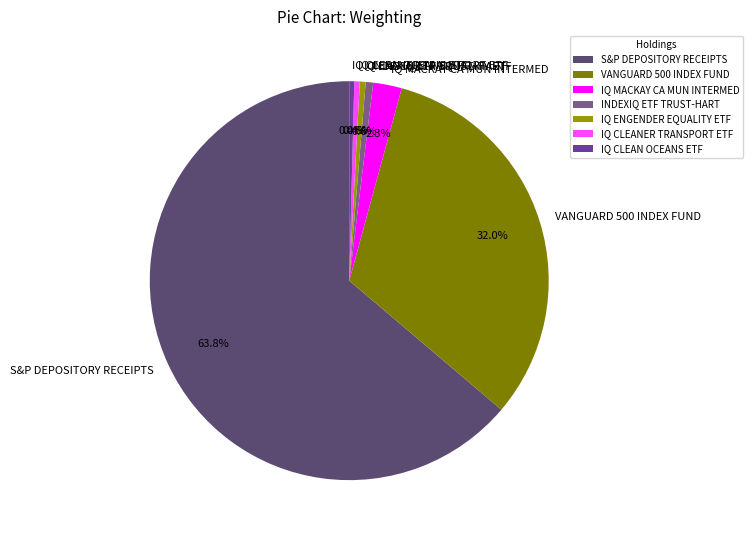

Does INDEXIQ ETF TRUST-HART represent more than half of the total?

No